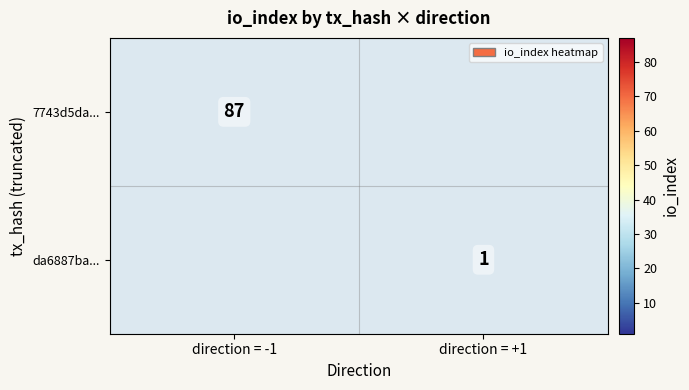

At how many categories does at least one series exceed 14?

1